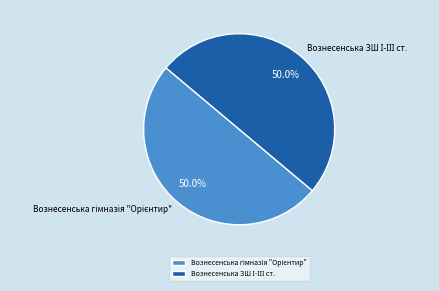

True or false: Вознесенська ЗШ І-ІІІ ст. accounts for 59% of the total.

False